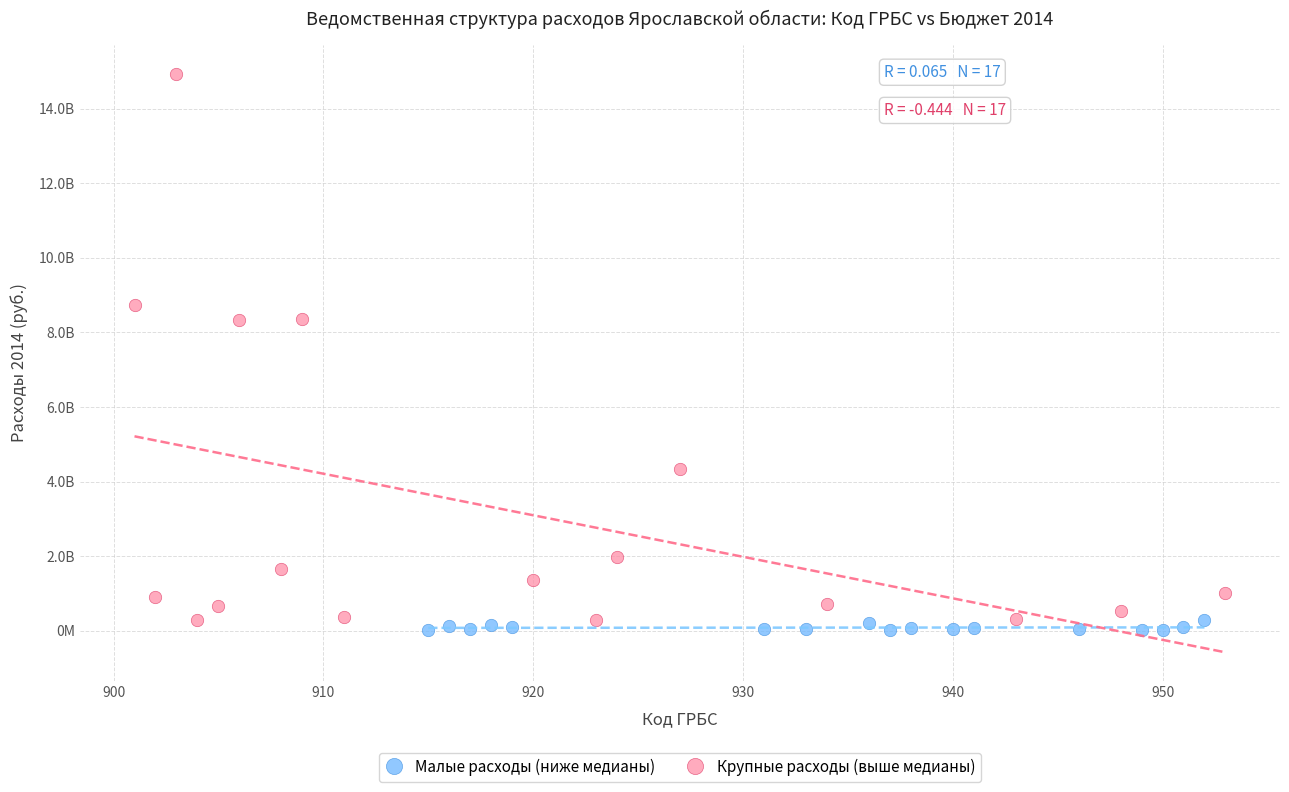

What are all the series names shown in the legend?

Малые расходы (ниже медианы), Крупные расходы (выше медианы)